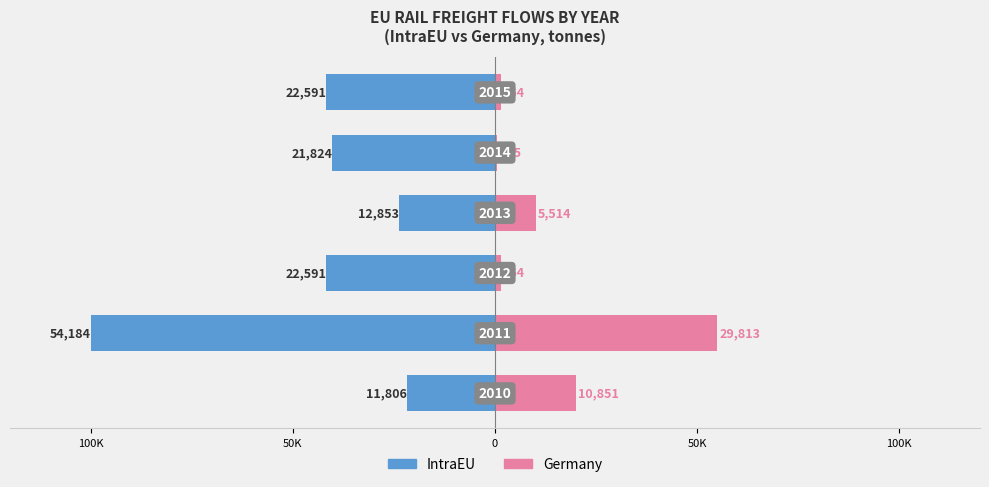

What is the difference between the maximum and minimum values in the Germany series?

54403.5